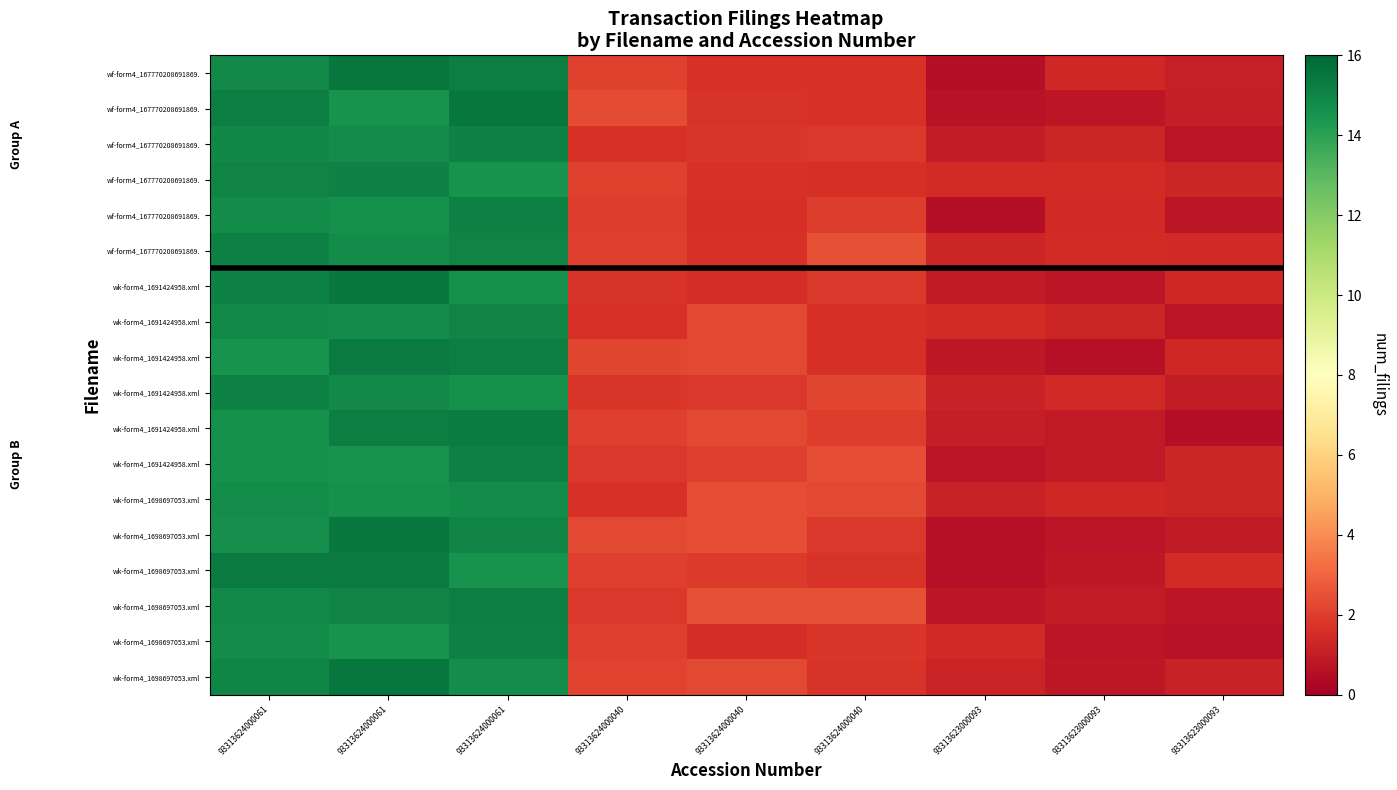

What is the smallest value displayed?

0.5